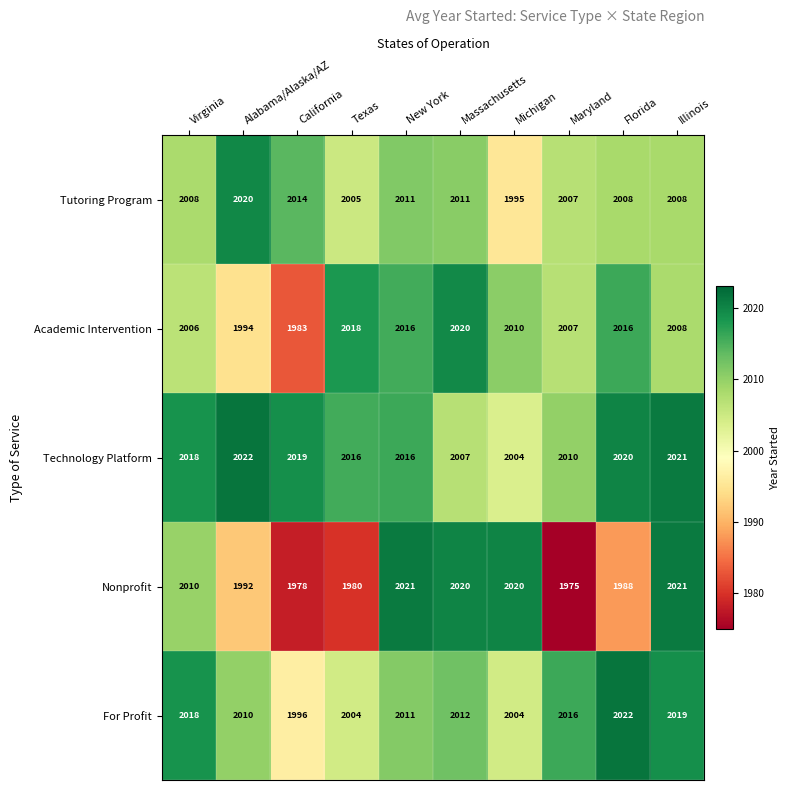

What is the difference between the second highest and minimum values in the For Profit series?

23